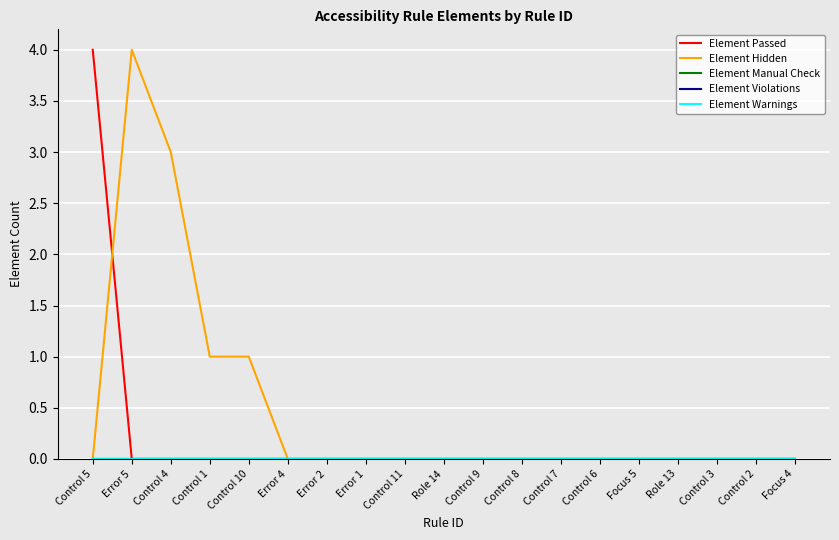

Is this an area chart (filled region under the line)?

No